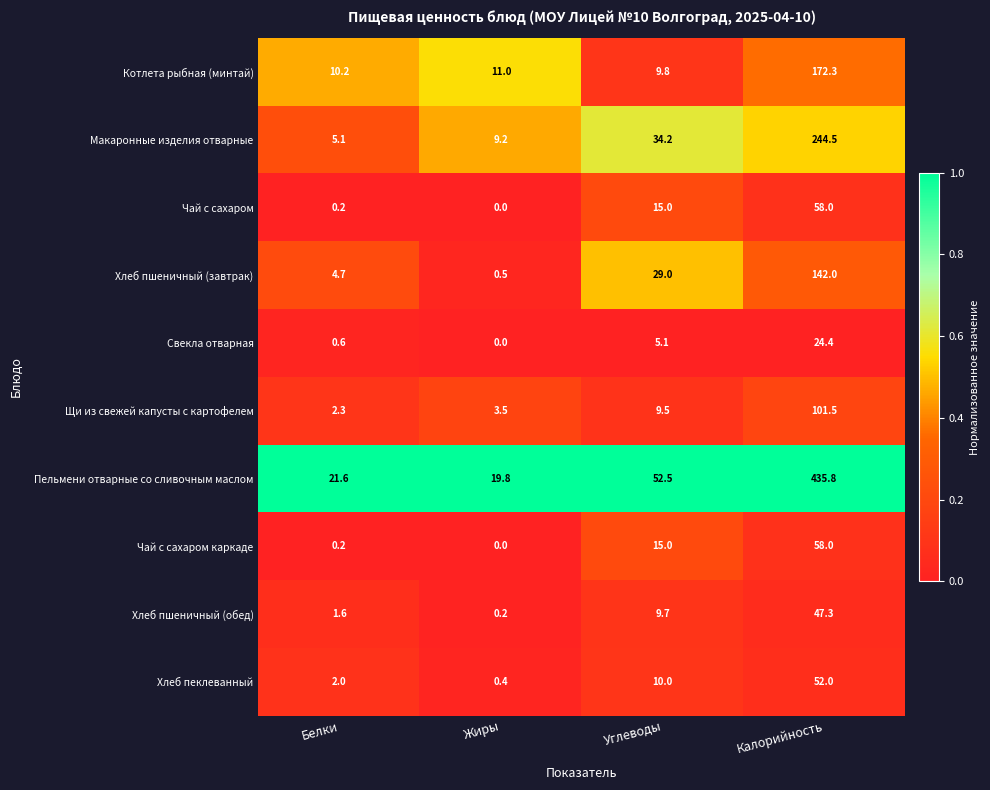

The Хлеб пшеничный (обед) series shows 9.7 at Углеводы. True or false?

True